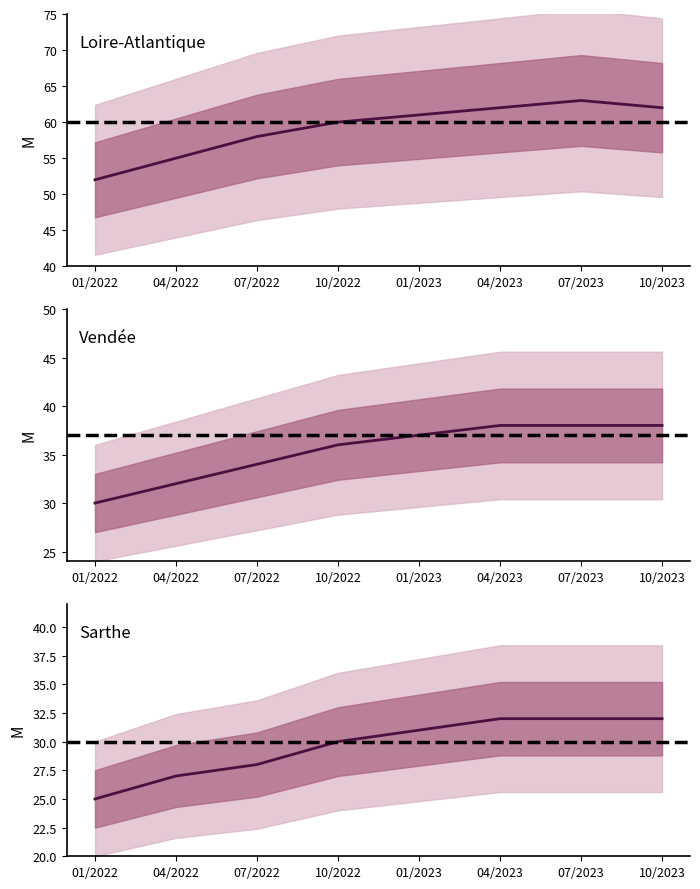

What is the spread (max minus min) of values at 2?

41